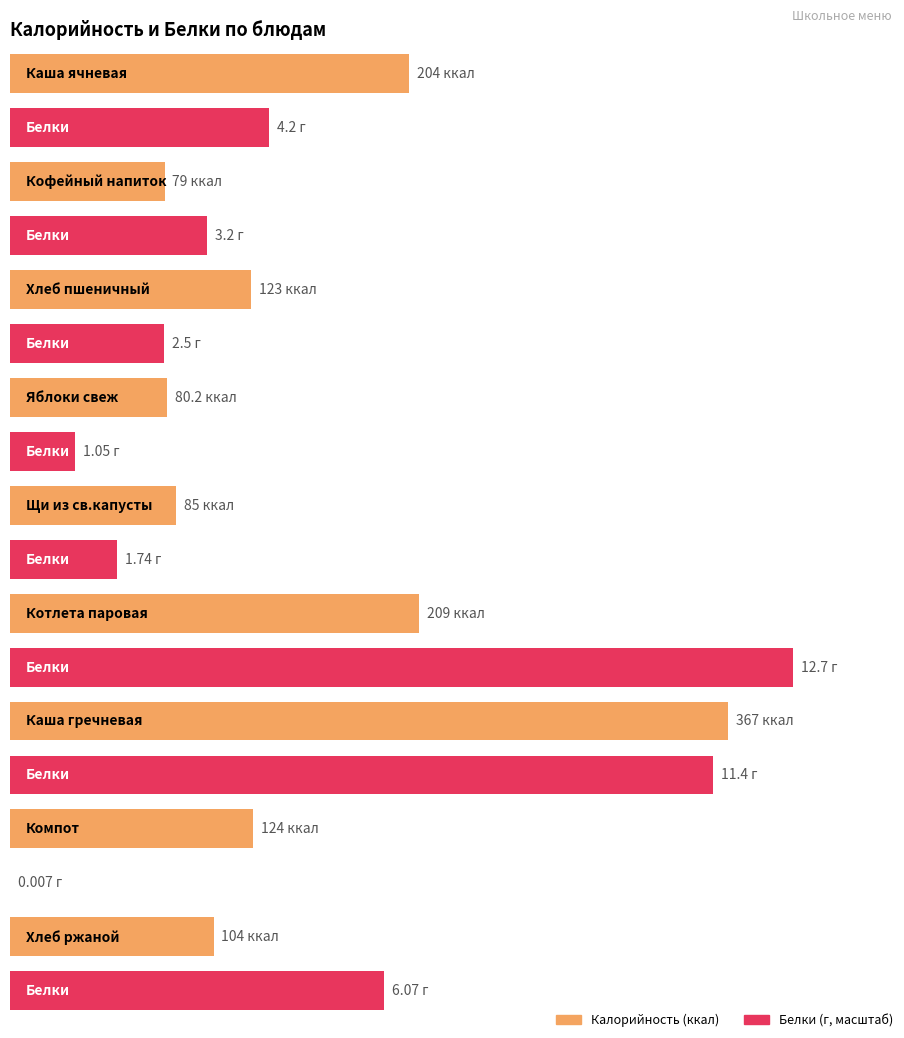

What is the highest value of the Белки series?

12.7